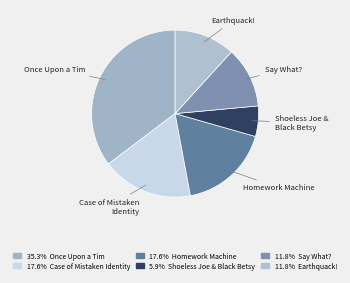

Count the number of slices in the pie.

6